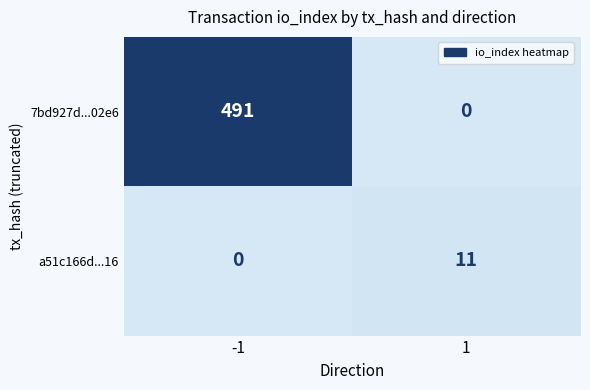

Which series has the largest total across all categories?

7bd927d...02e6